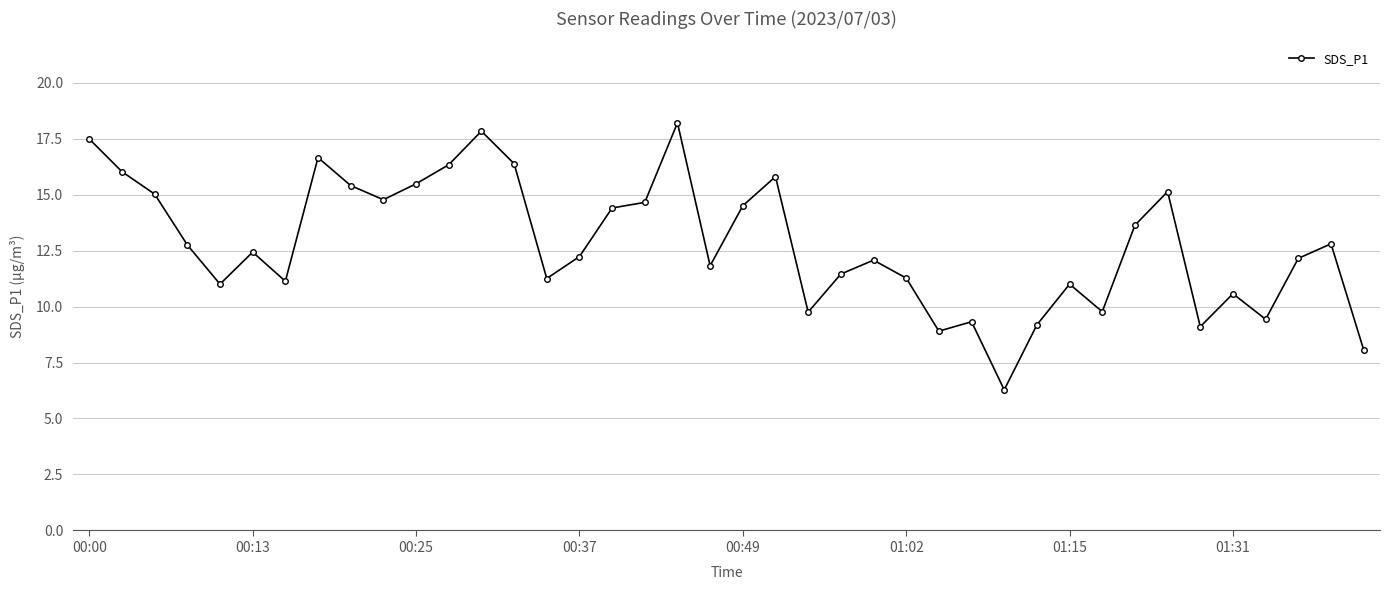

True or false: there are more than 1 points higher than both neighbors.

True